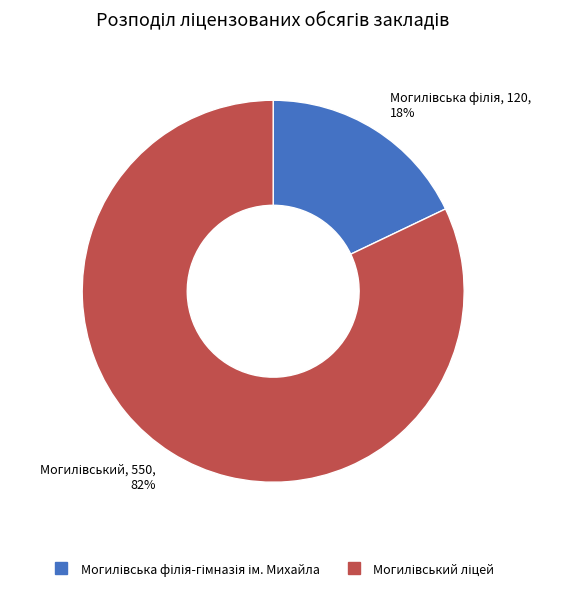

Is there any slice that represents more than half of the pie?

Yes